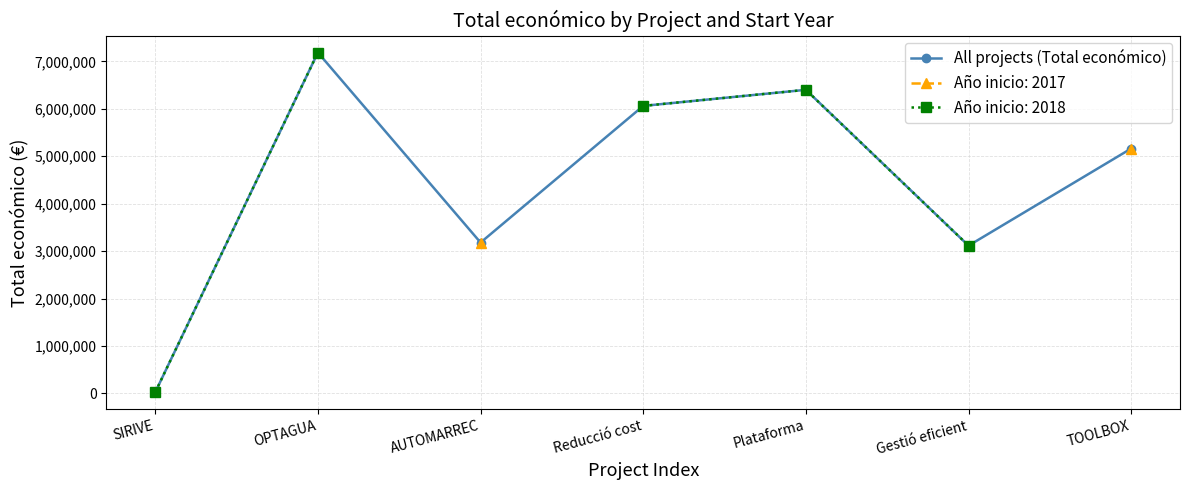

Between OPTAGUA and Gestió eficient, which is larger?

OPTAGUA